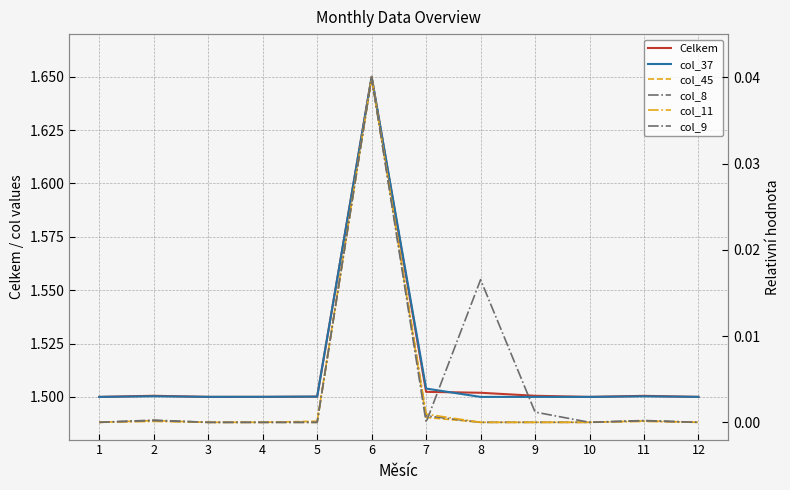

In Celkem, how many points are higher than both neighbors (excluding endpoints)?

3